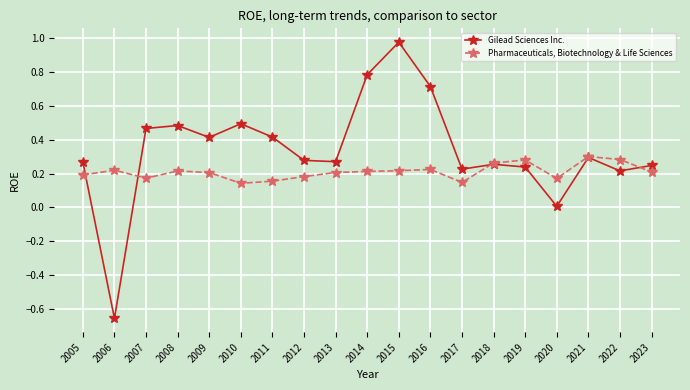

True or false: Gilead Sciences Inc. has a value of 0.5 at 2007.

True